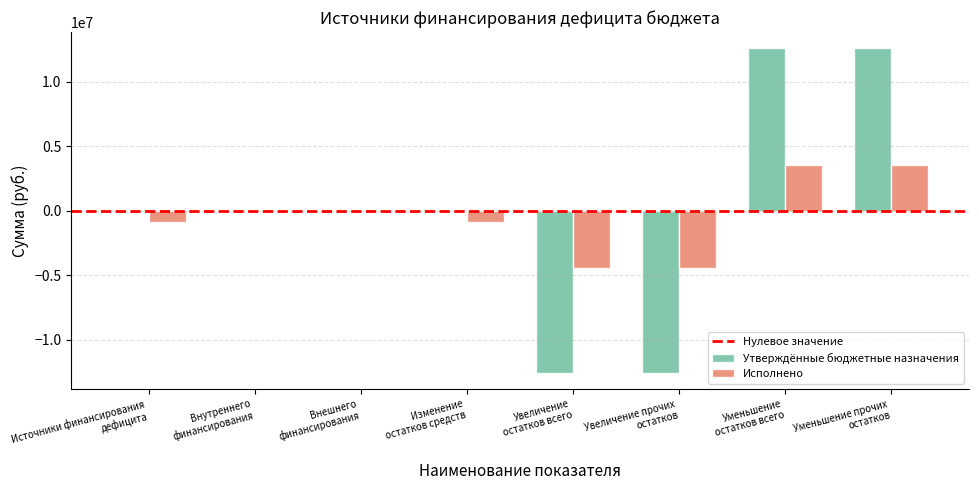

Is it true that Исполнено equals -4455745.0 at Увеличение
остатков всего?

True